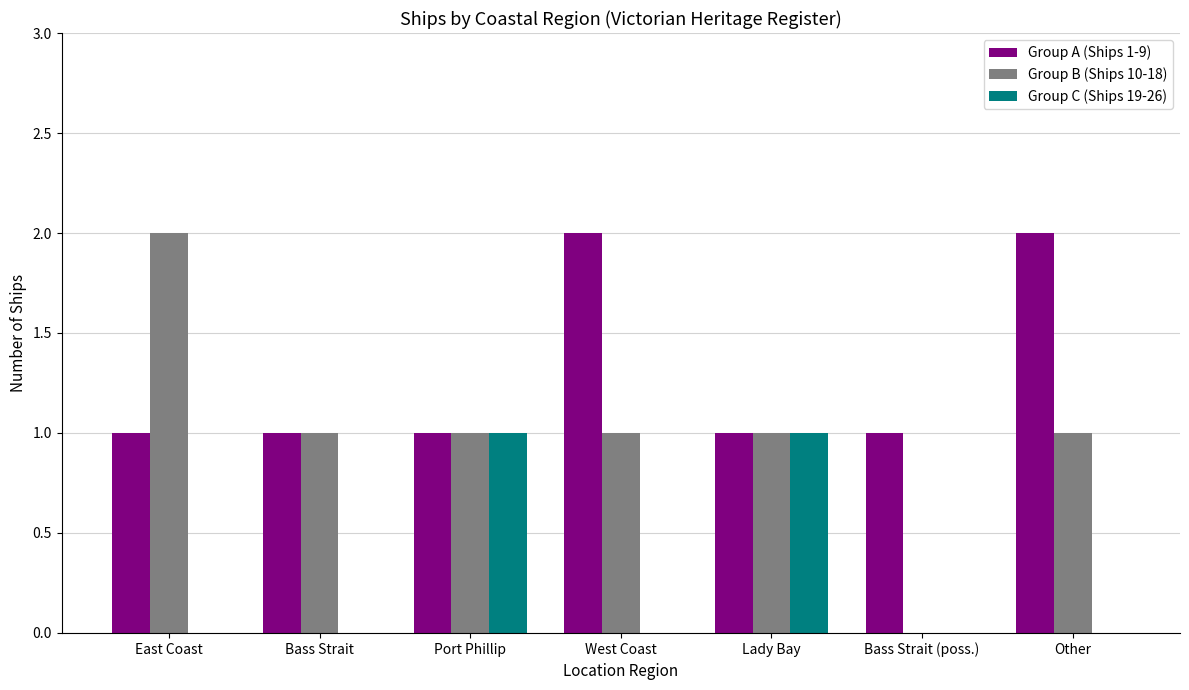

At which label does Group B (Ships 10-18) reach its peak?

East Coast